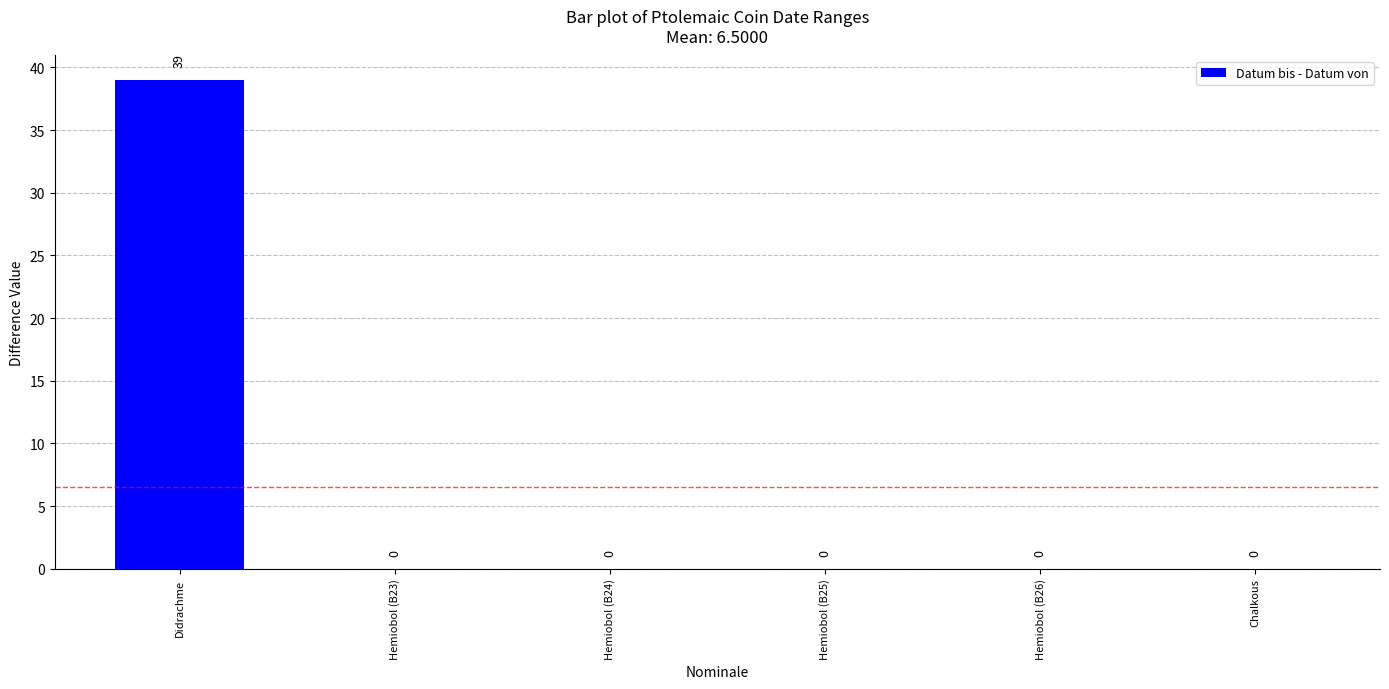

Reading left to right, extract all data points from this chart.

39	0	0	0	0	0